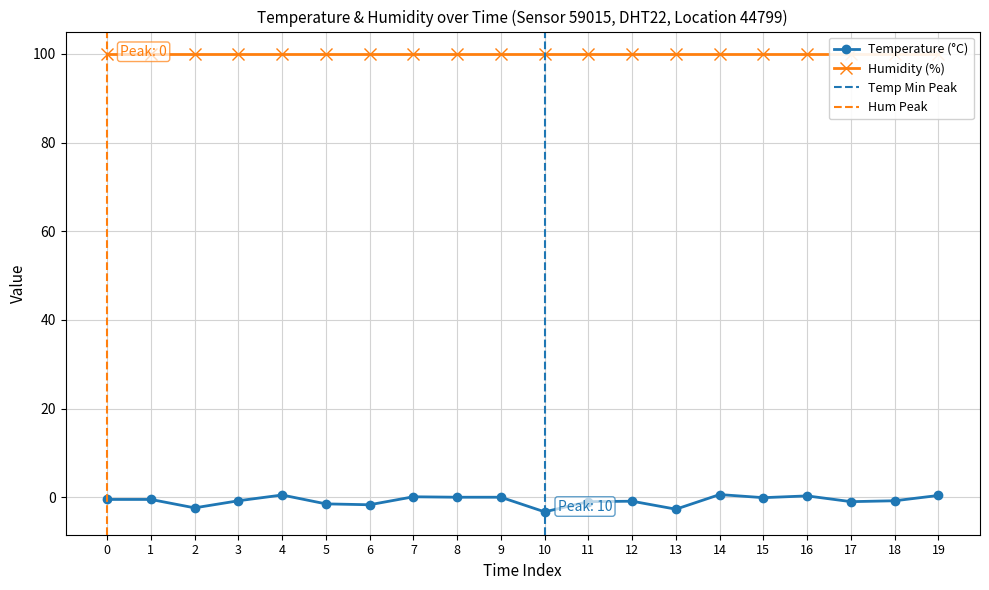

True or false: Temperature (°C) has more than 2 points higher than both neighbors.

True